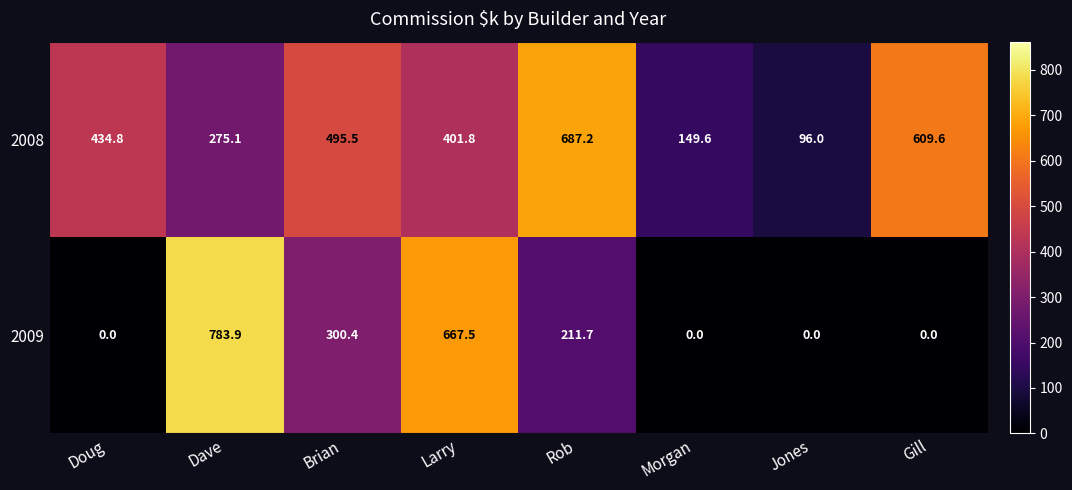

What is the difference between the maximum and minimum values in the 2008 series?

591.2